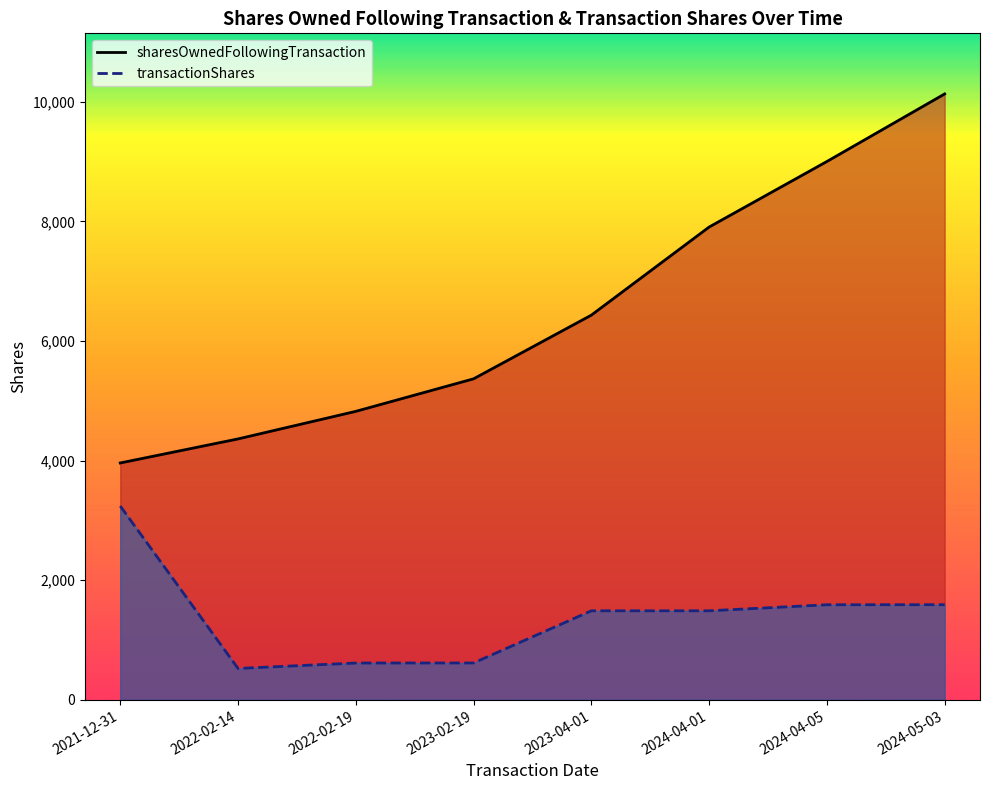

What position from the right is 2024-04-05?

2